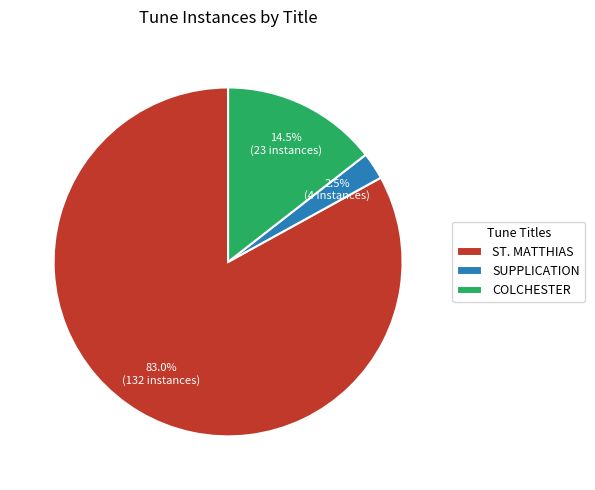

True or false: COLCHESTER accounts for 20% of the total.

False